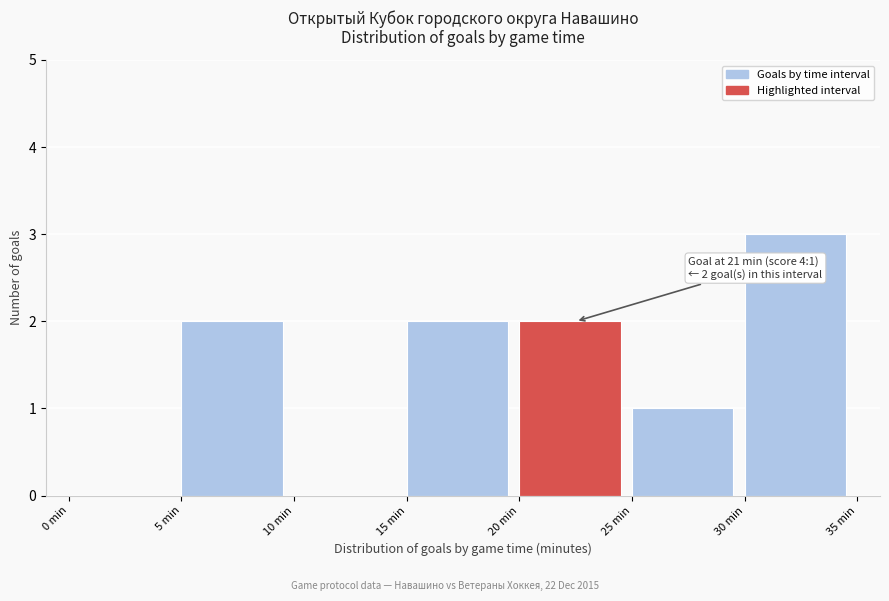

Over which range of the x-axis is the bar tallest?

30 to 35